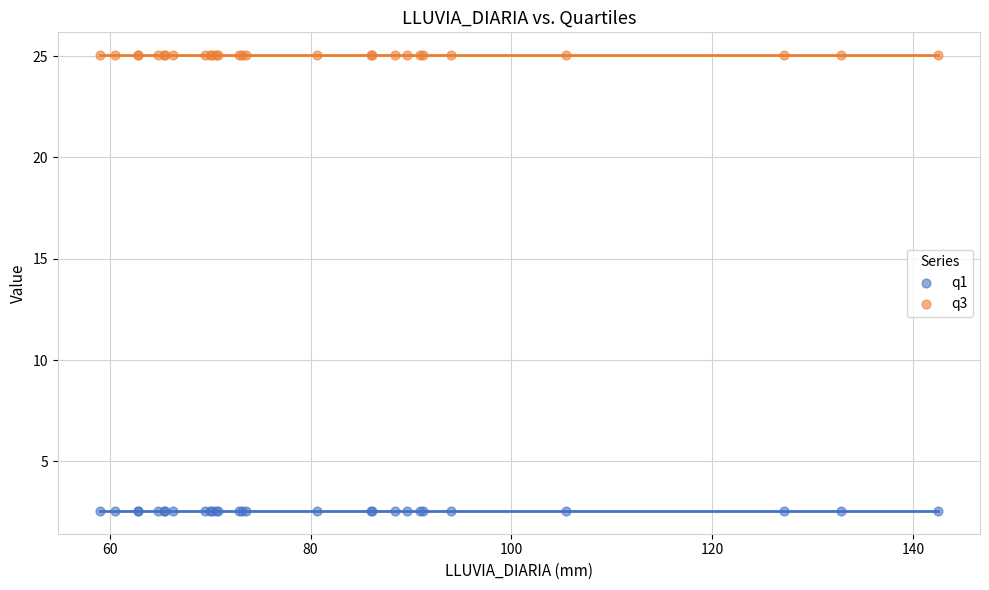

Which series contains the lowest Y value?

q1